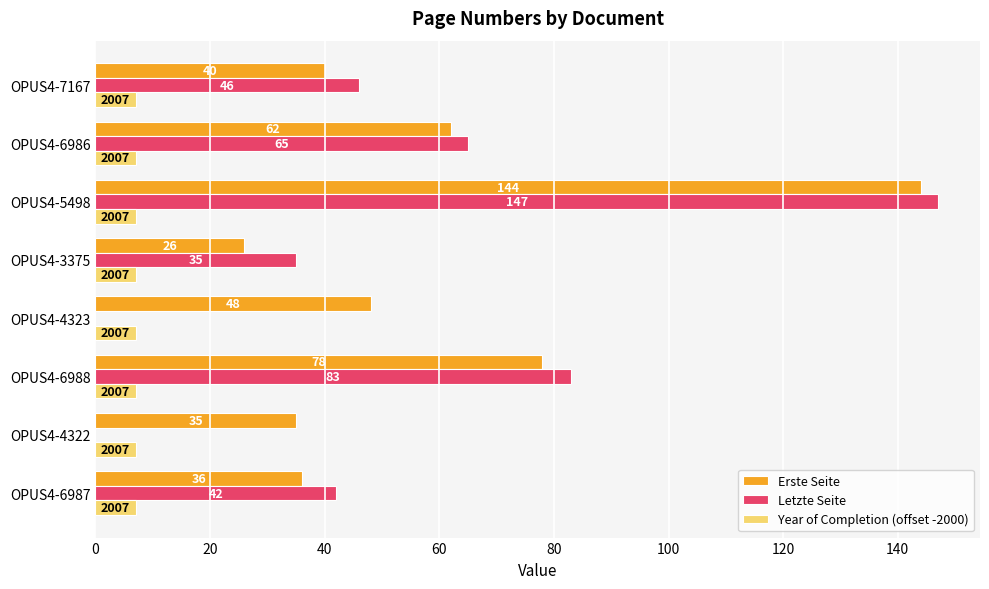

What is the average value of the Erste Seite series?

59